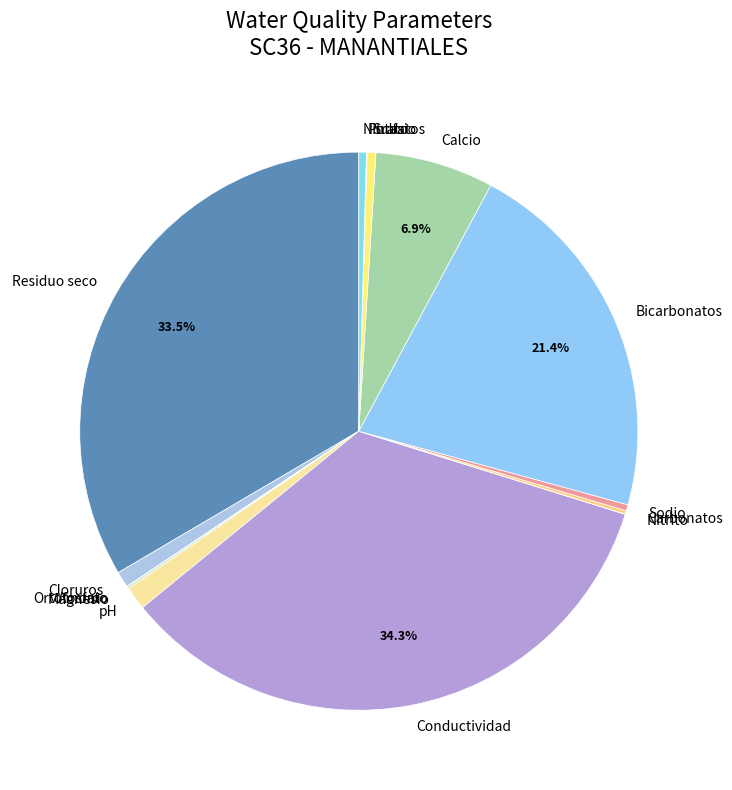

Approximately how many times larger is the value at Conductividad compared to Residuo seco?

1.0